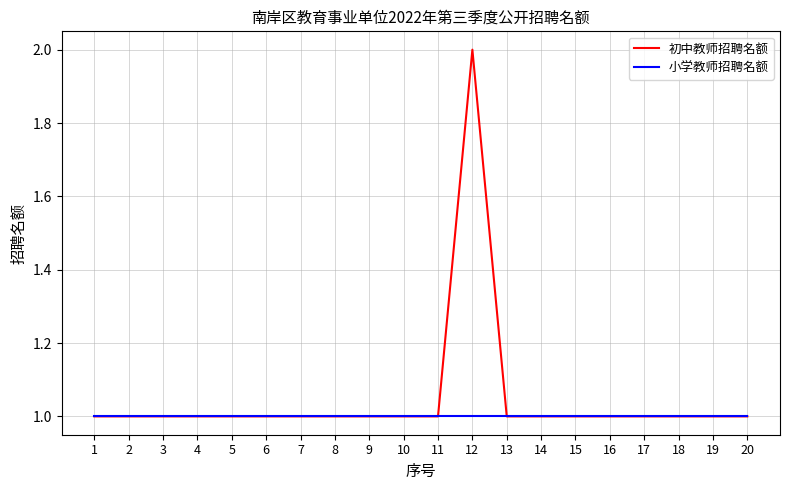

Reading left to right, extract all data points from this chart.

初中教师招聘名额: 1=1	2=1	3=1	4=1	5=1	6=1	7=1	8=1	9=1	10=1	11=1	12=2	13=1	14=1	15=1	16=1	17=1	18=1	19=1	20=1
小学教师招聘名额: 1=1	2=1	3=1	4=1	5=1	6=1	7=1	8=1	9=1	10=1	11=1	12=1	13=1	14=1	15=1	16=1	17=1	18=1	19=1	20=1